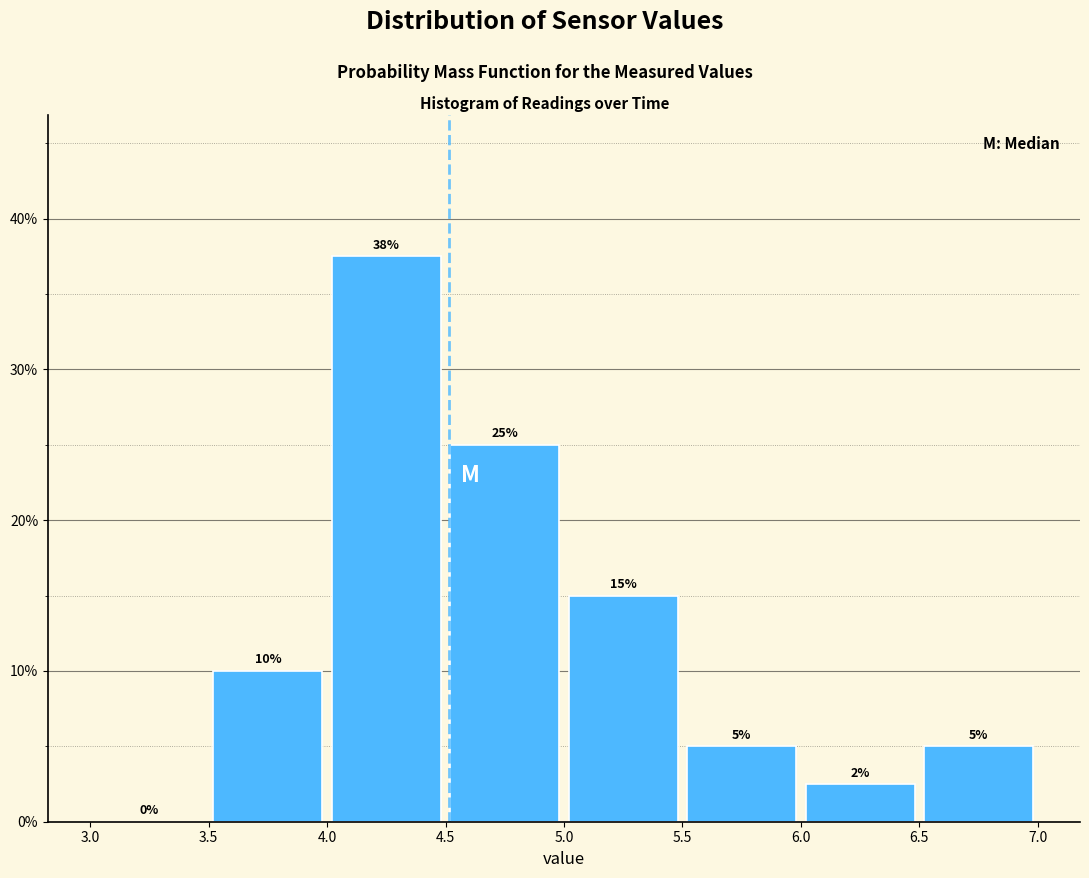

Over which range of the x-axis is the bar tallest?

4.0 to 4.5